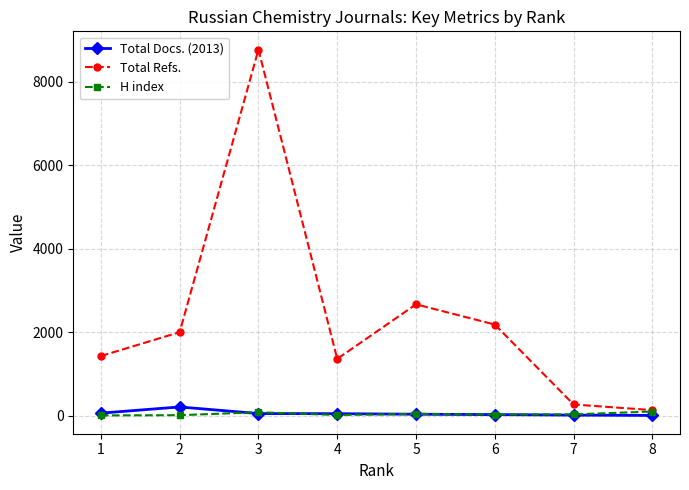

What is the difference between the maximum and minimum values in the H index series?

94